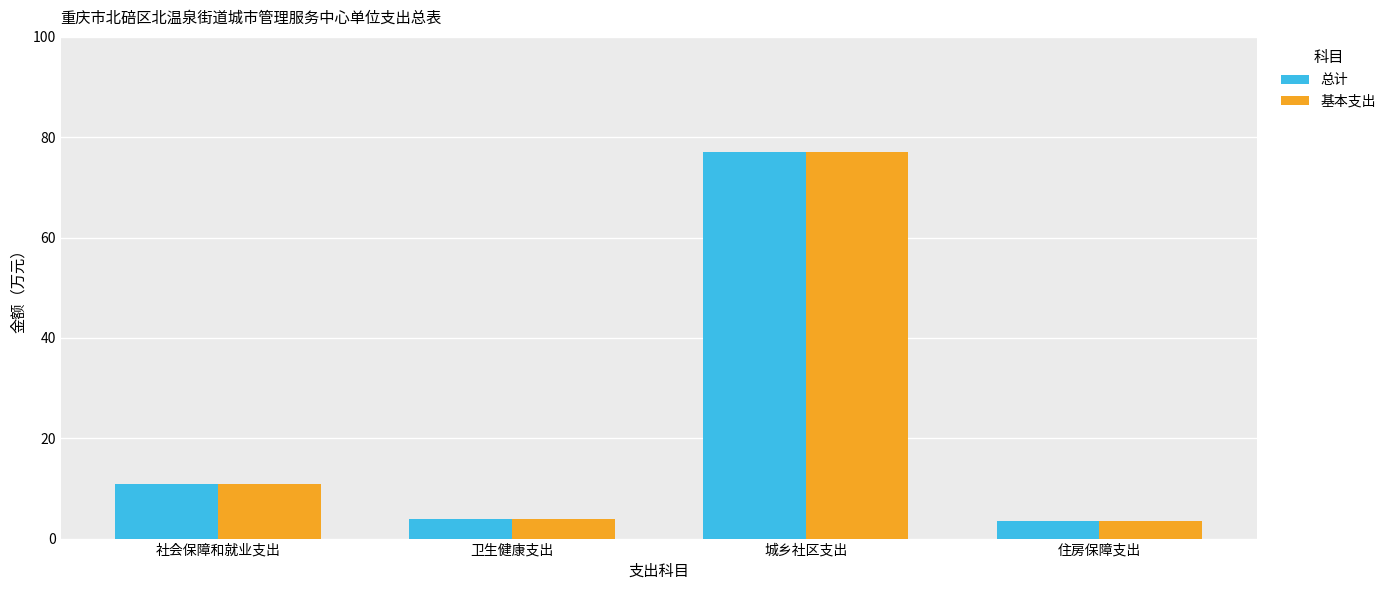

Reading left to right, what are all the values shown in this chart?

总计: 11.0	3.9	77.0	3.5
基本支出: 11.0	3.9	77.0	3.5